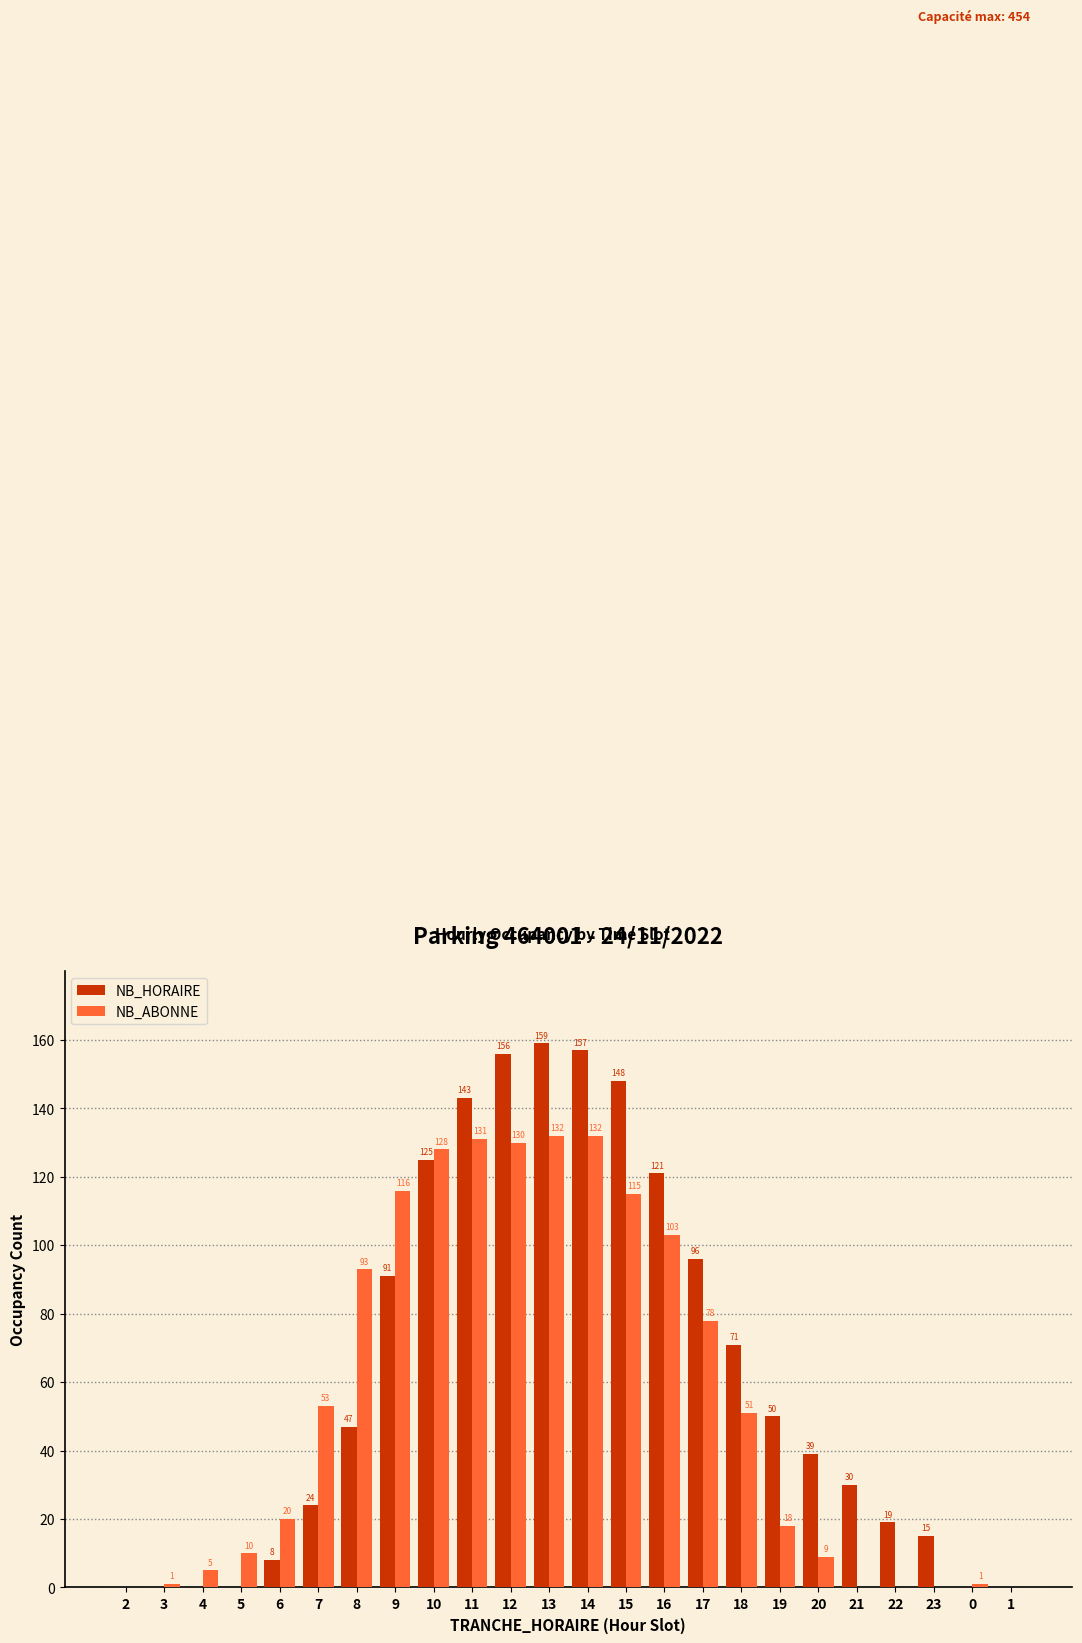

At which label does NB_HORAIRE reach its peak?

13